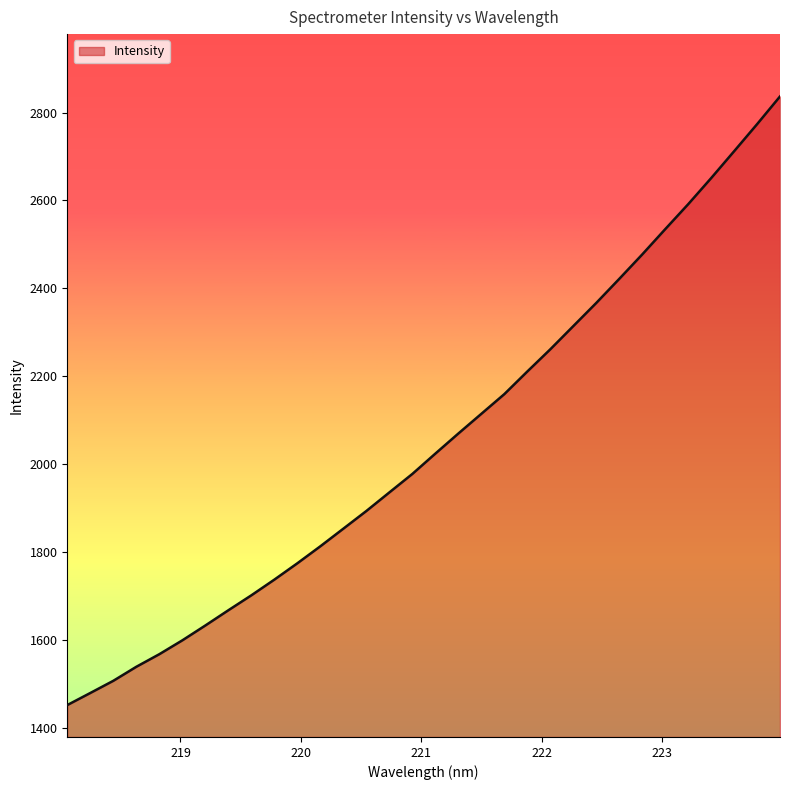

What is the smallest value displayed?

1452.0